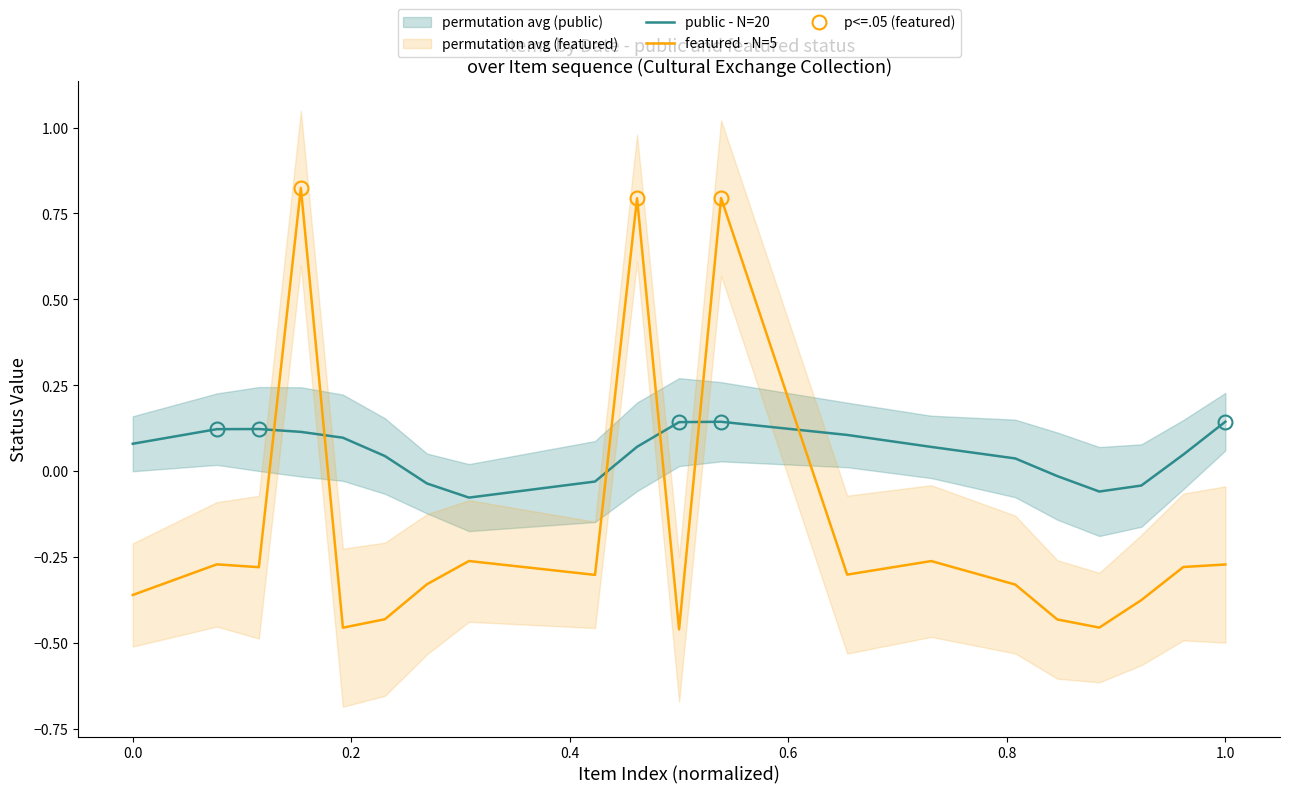

True or false: featured - N=5 and public - N=20 intersect in this chart.

True